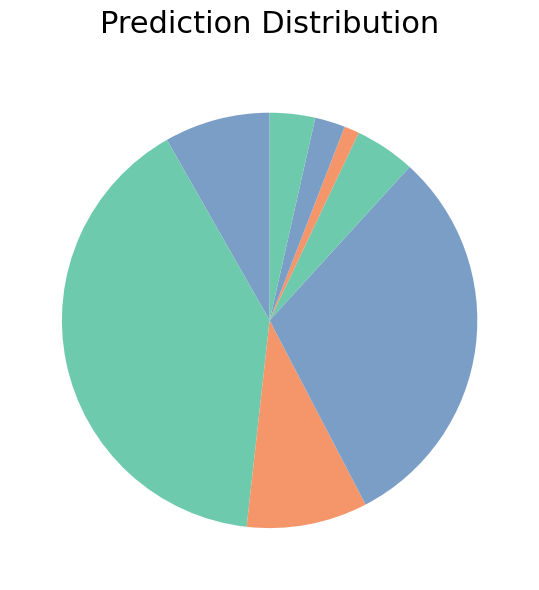

How many segments does this pie chart have?

8